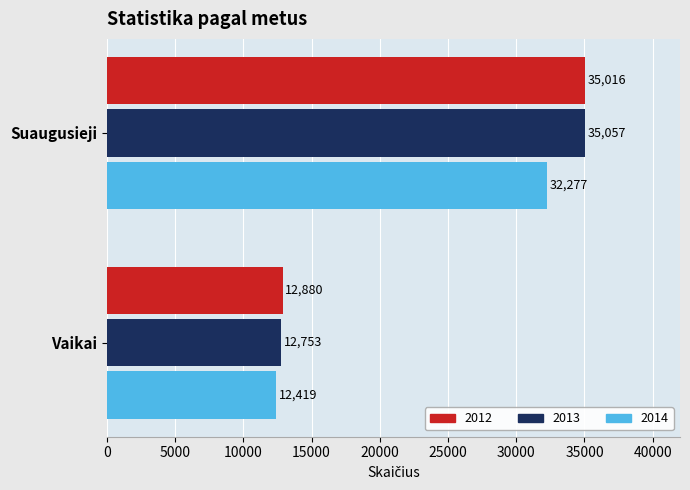

True or false: 2013 has a value of 12753 at Vaikai.

True